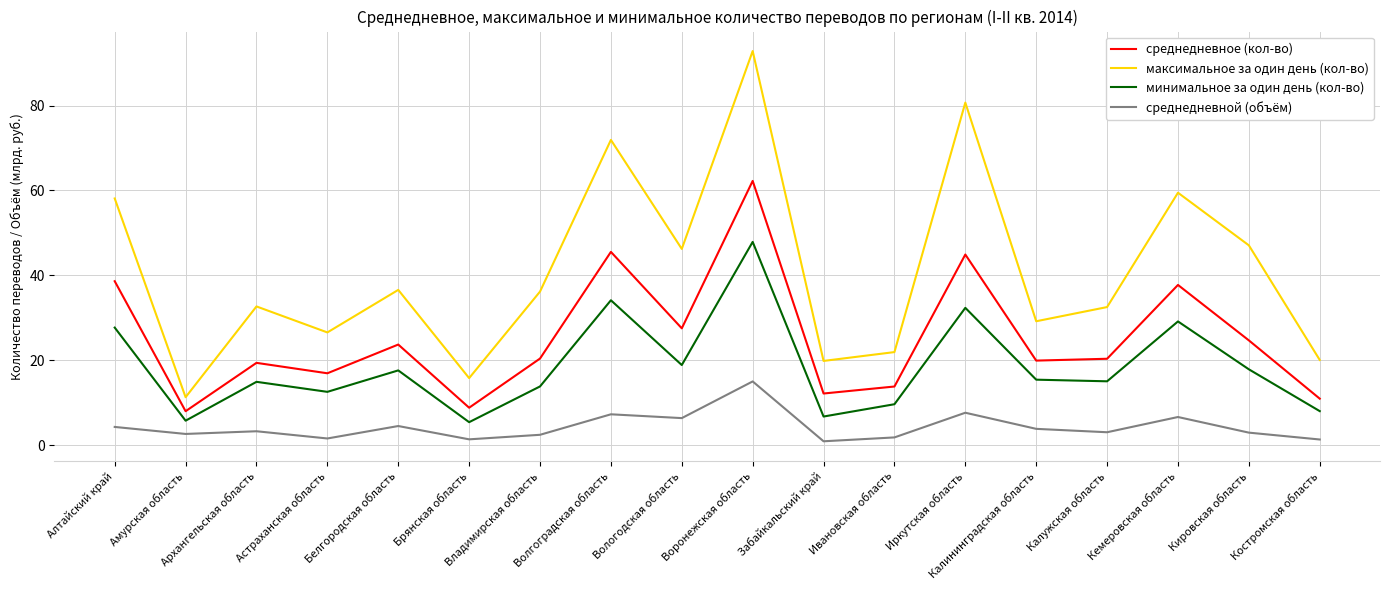

What are all the series names shown in the legend?

среднедневное (кол-во), максимальное за один день (кол-во), минимальное за один день (кол-во), среднедневной (объём)